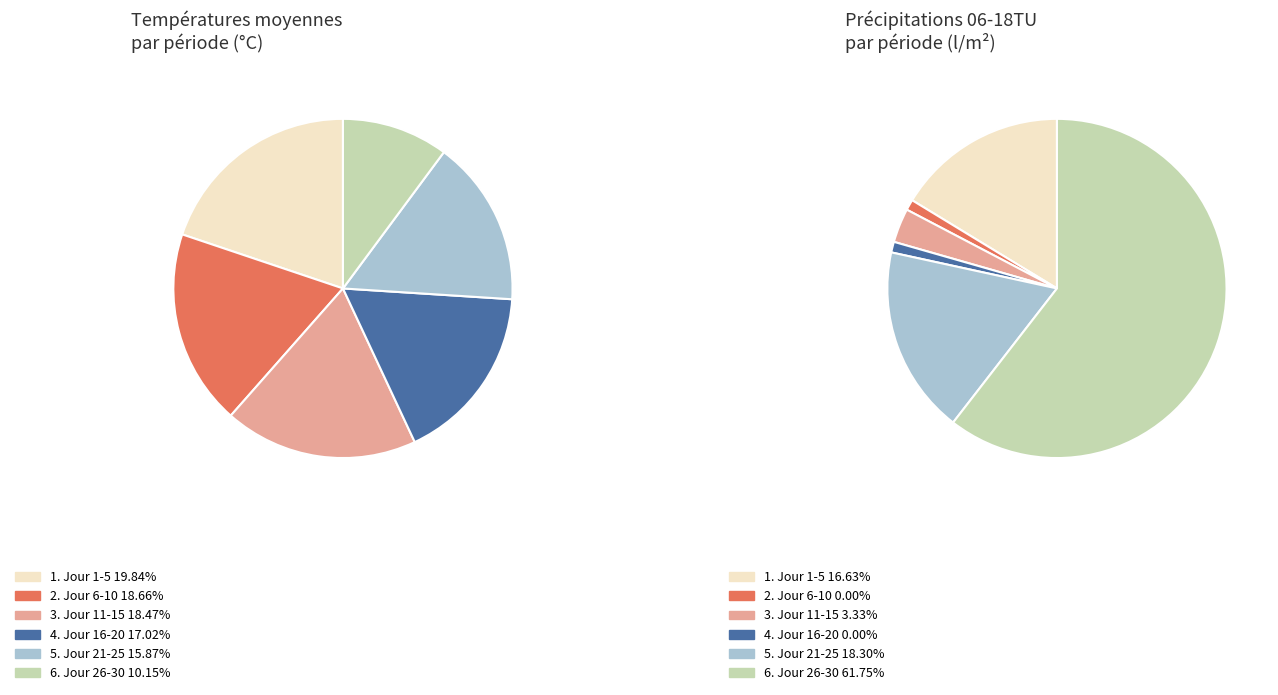

Rank the series at 11 from lowest to highest value.

Précipitations 06 à 18TU, Températures moyennes